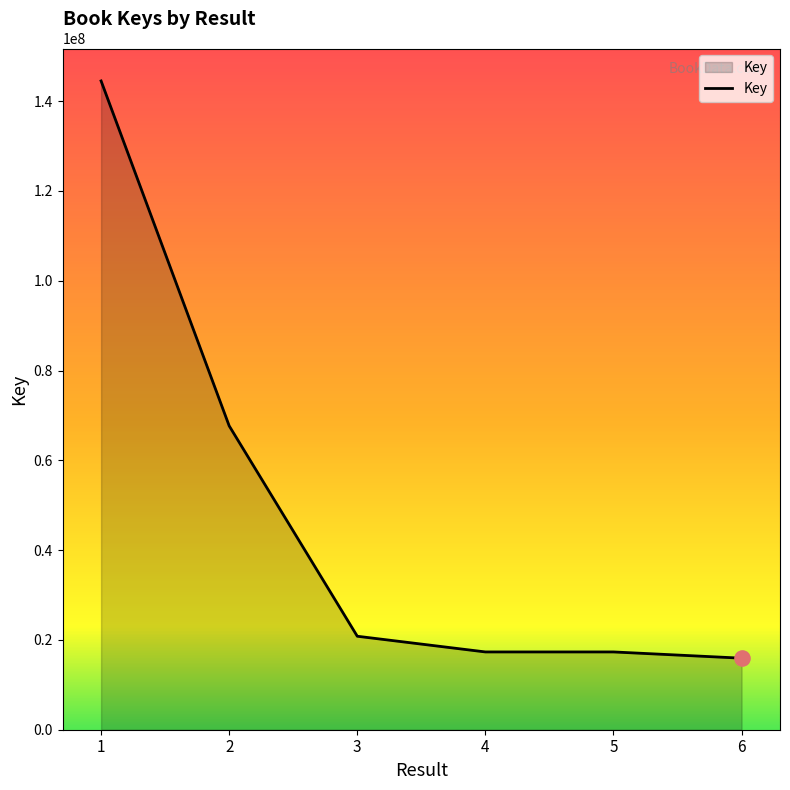

Approximately how many times larger is the value at 1 compared to 5?

8.3